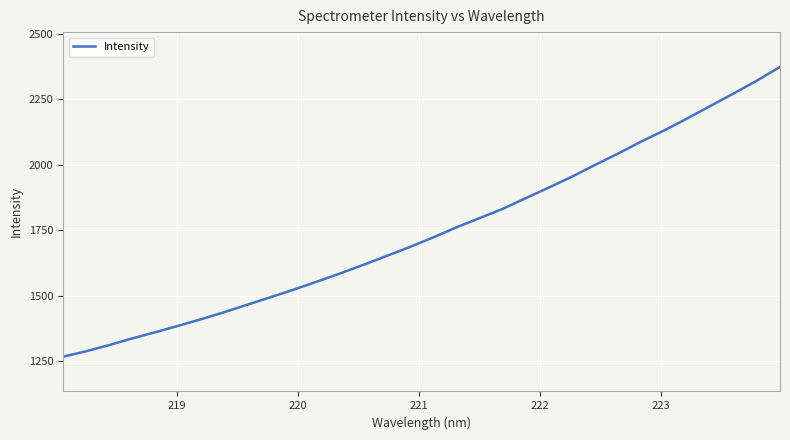

What is the smallest value displayed?

1267.8